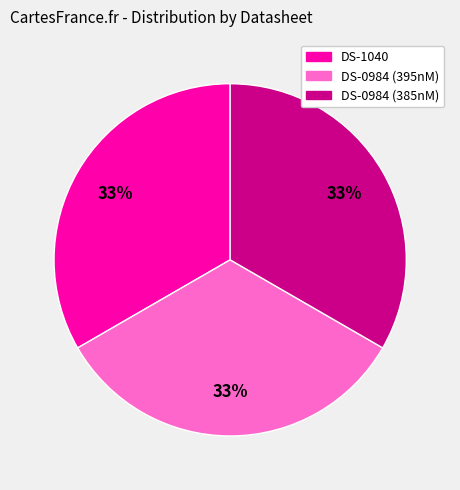

Combined, do DS-1040 and DS-0984 (395nM) account for over 50%?

Yes